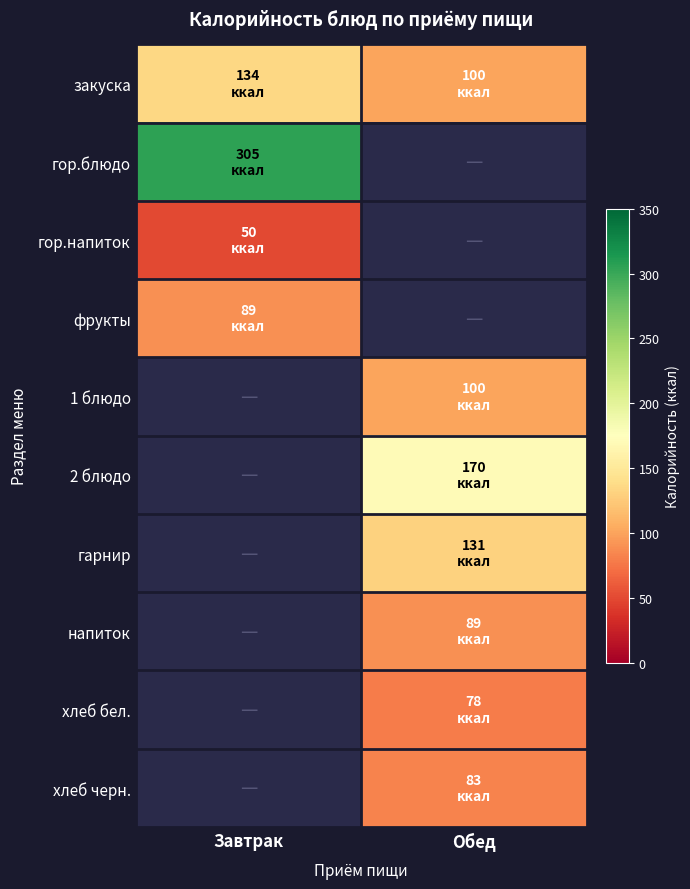

What is the spread (max minus min) of values at Обед?

92.0